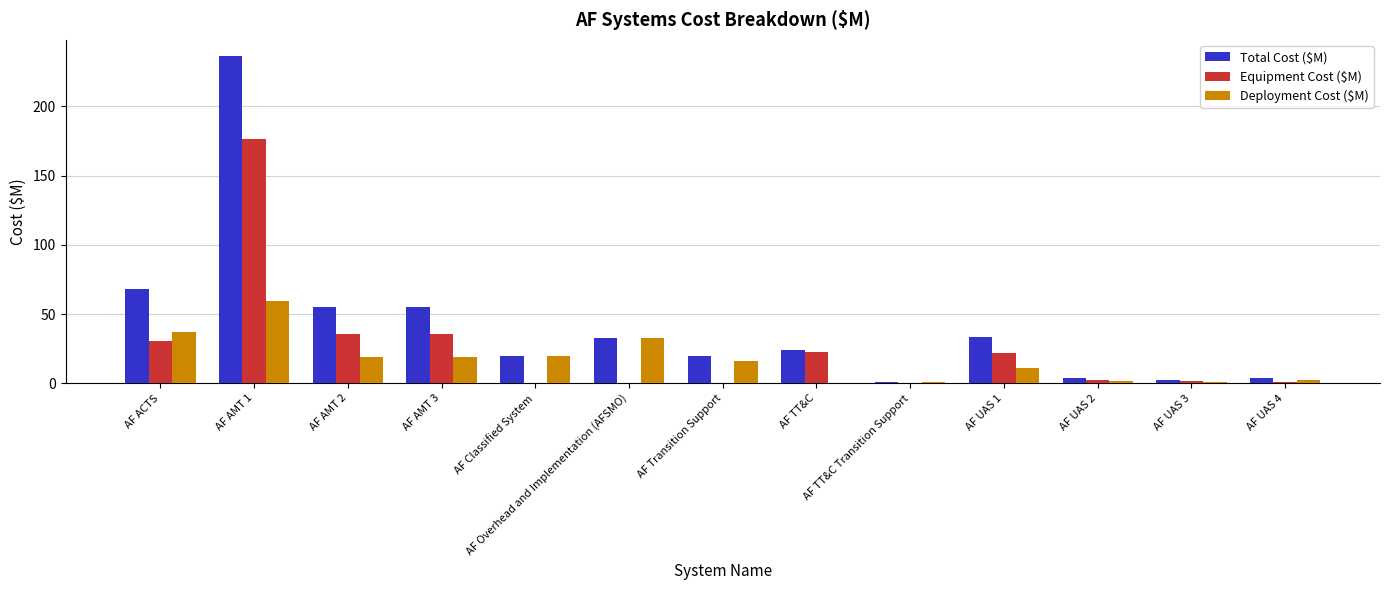

What is the sum of all Deployment Cost ($M) values?

219.8